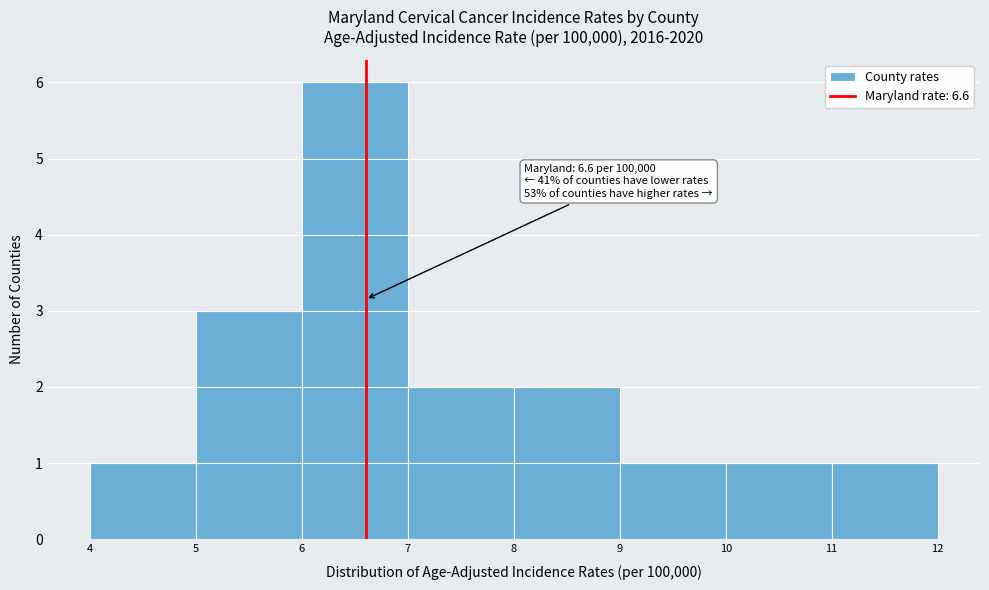

Over which range of the x-axis is the bar tallest?

6 to 7